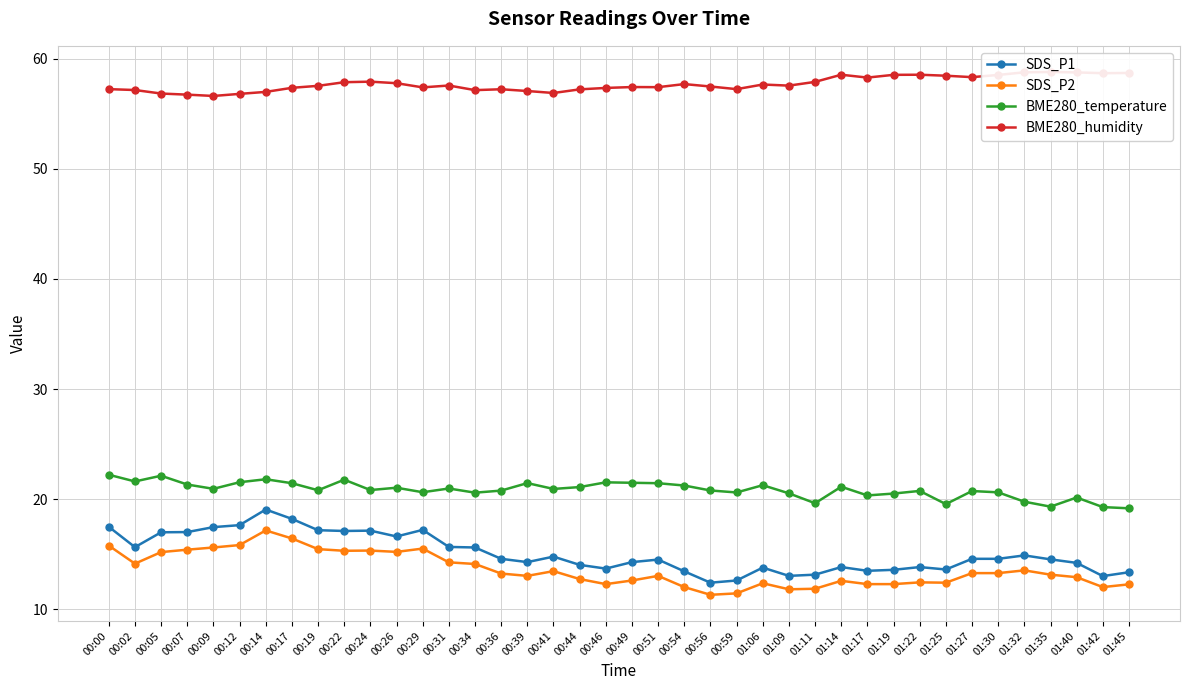

At which category is the sum across all series the highest?

00:14